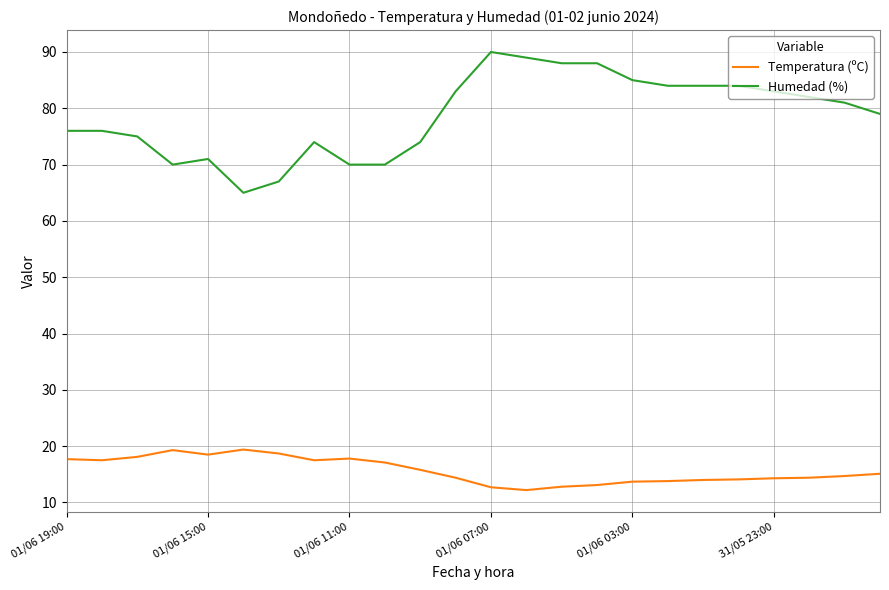

List the series in order of their overall mean, lowest first.

Temperatura (ºC), Humedad (%)